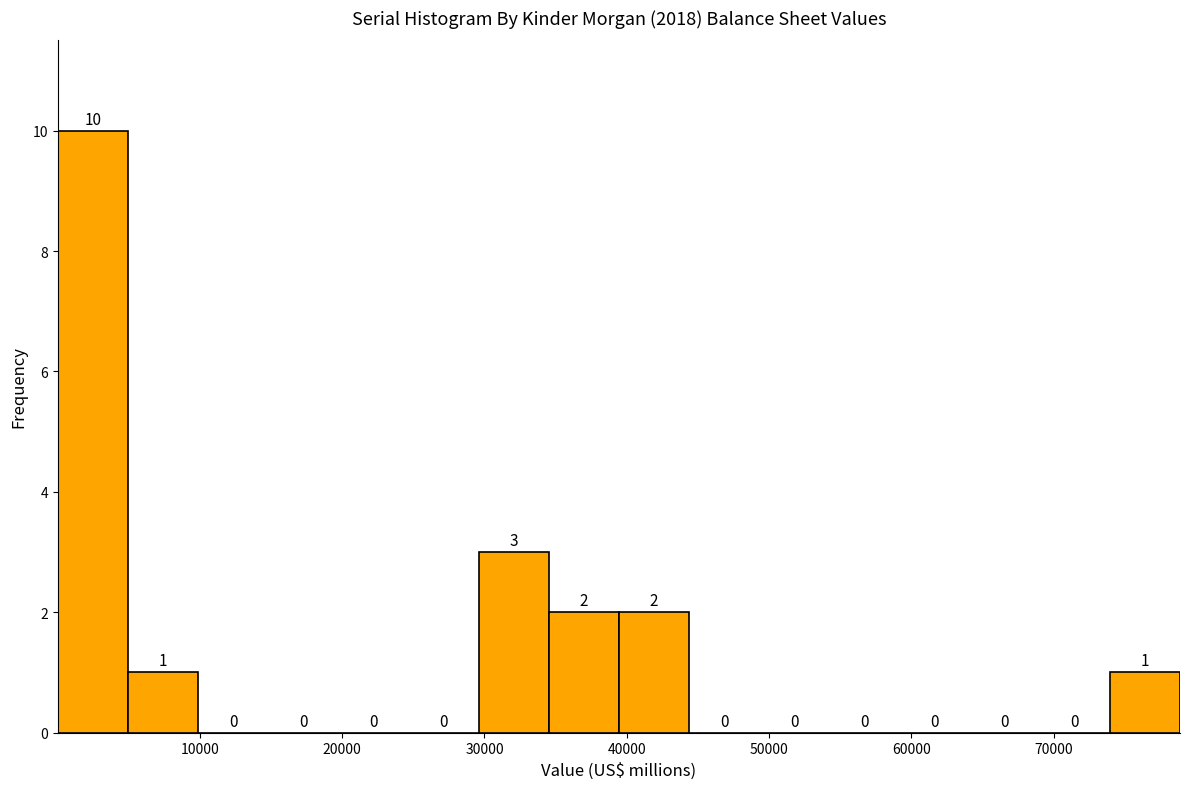

Over which range of the x-axis is the bar tallest?

0 to 5000